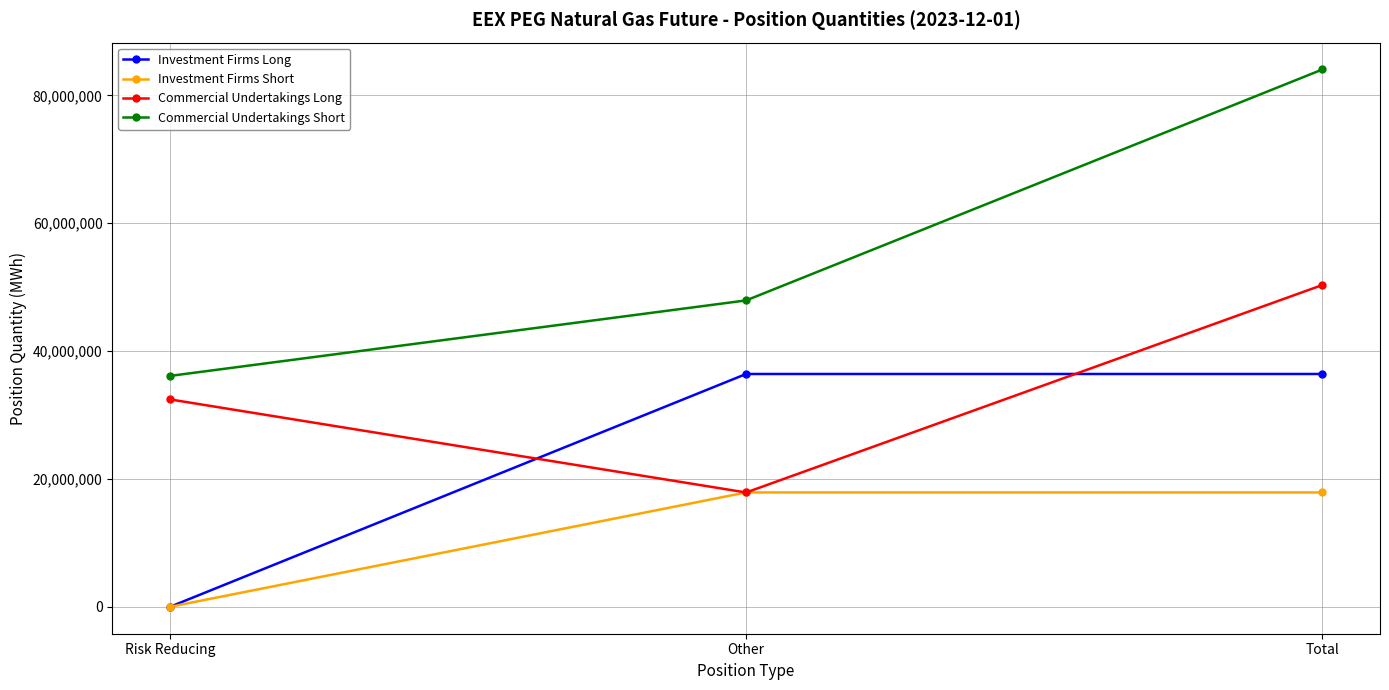

The Commercial Undertakings Long series shows 11475318 at Other. True or false?

False